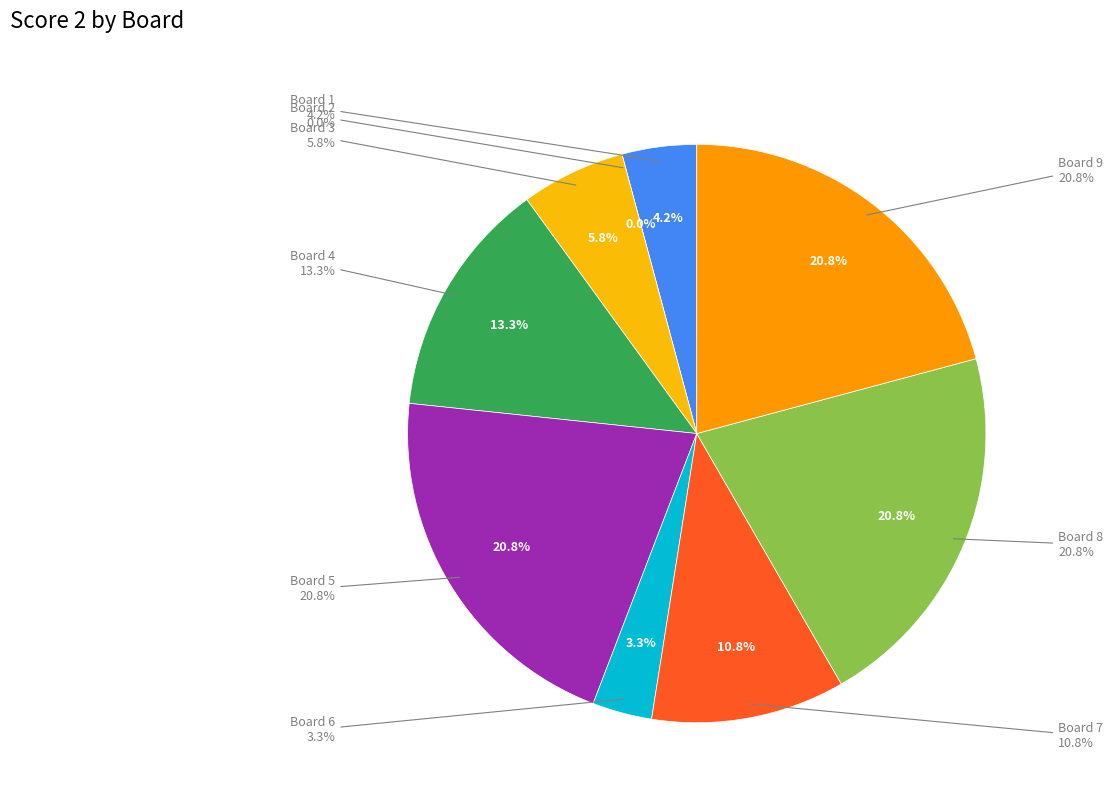

To the nearest percent, what is the average slice percentage?

11%